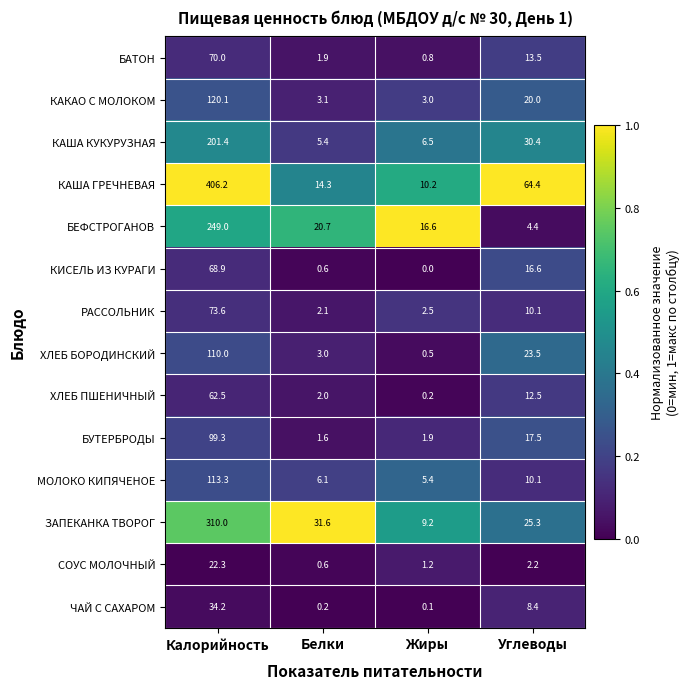

What is the greatest value displayed?

406.2